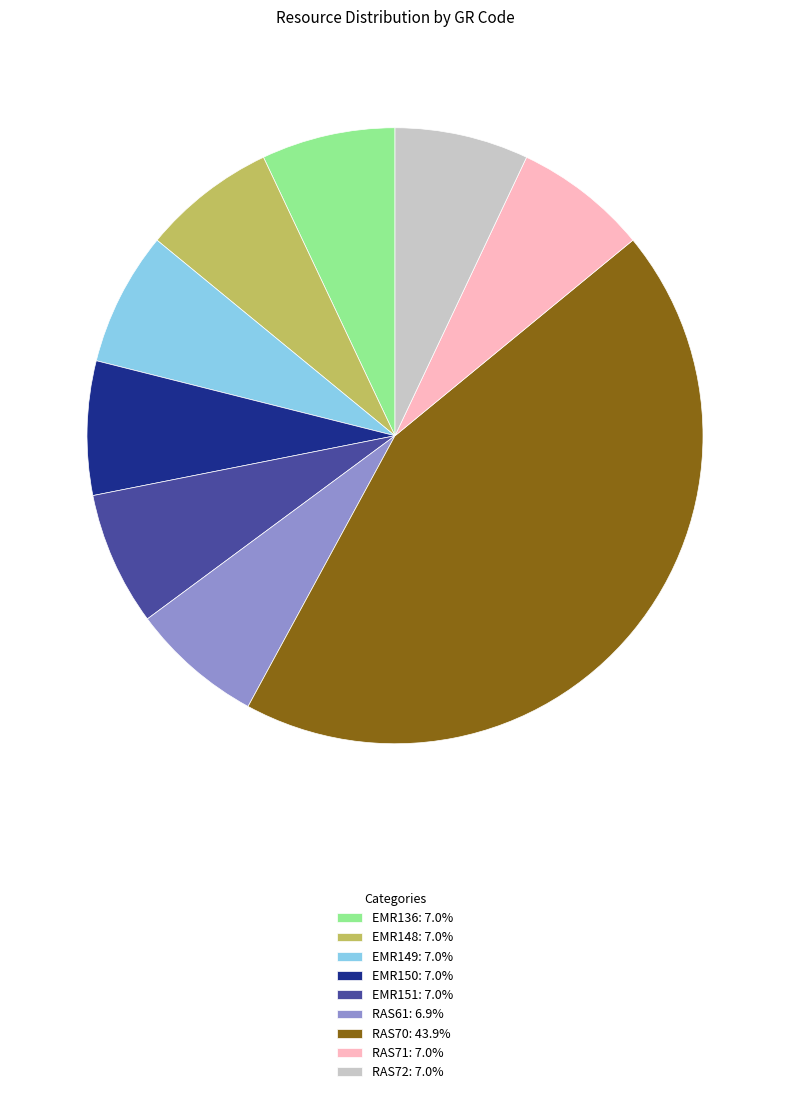

Count the number of slices in the pie.

9